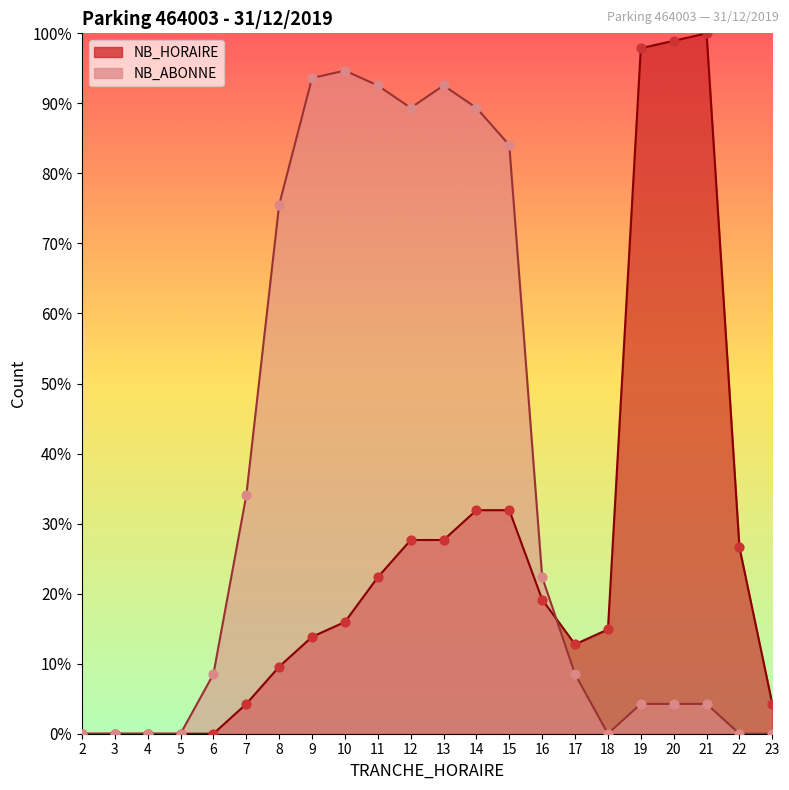

What are all the series names shown in the legend?

NB_HORAIRE, NB_ABONNE